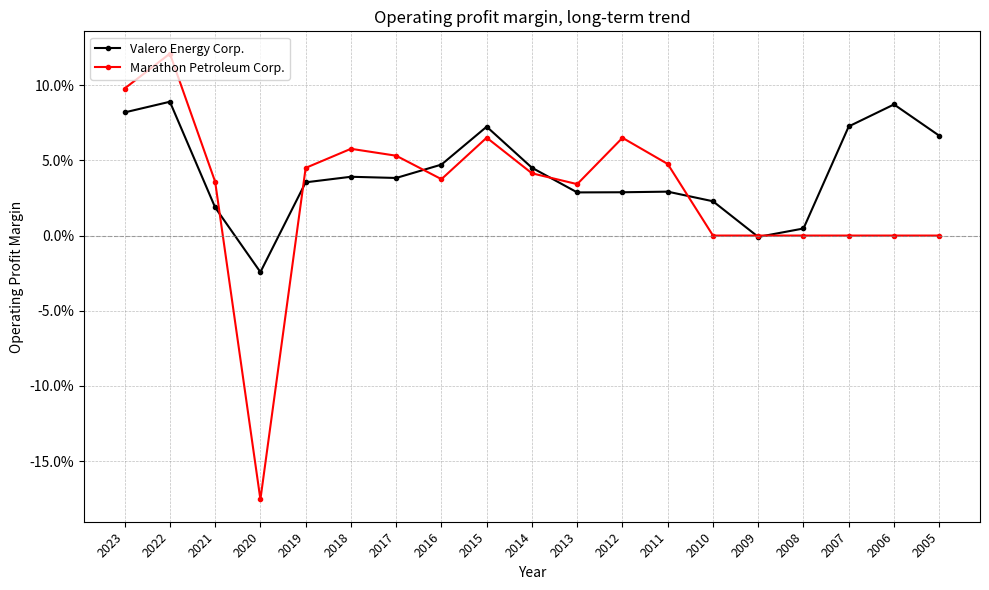

At which label does Marathon Petroleum Corp. reach its minimum?

2020